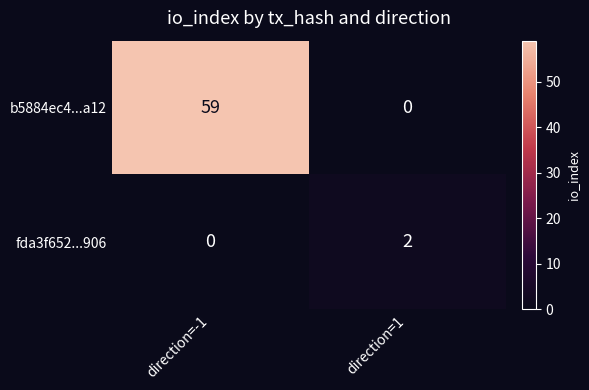

Reading right to left, list all the values displayed in this chart.

b5884ec4...a12: direction=1=0	direction=-1=59
fda3f652...906: direction=1=2	direction=-1=0